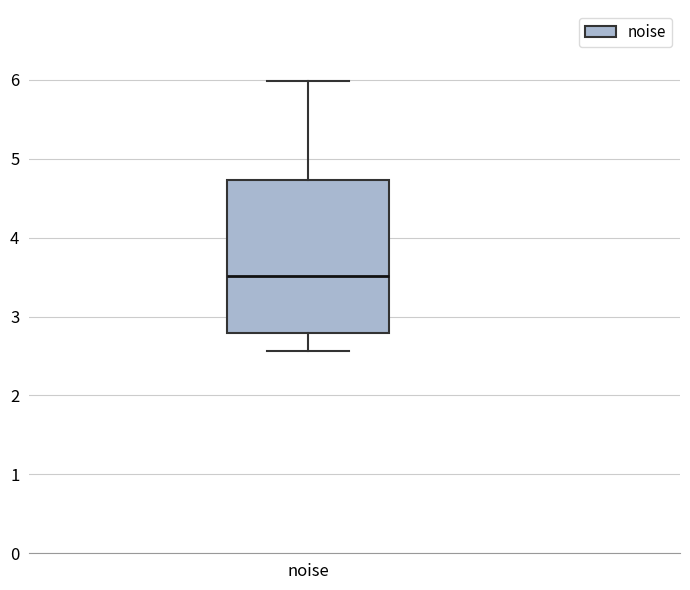

Transcribe this box plot: give where the median line is, the range the box spans, and where the two whiskers end, as read against the y-axis. The values are not printed on the chart, so give them approximately, as read against the axis.

median 3.5, box 2.8 to 4.7, whiskers 2.6 to 6.0